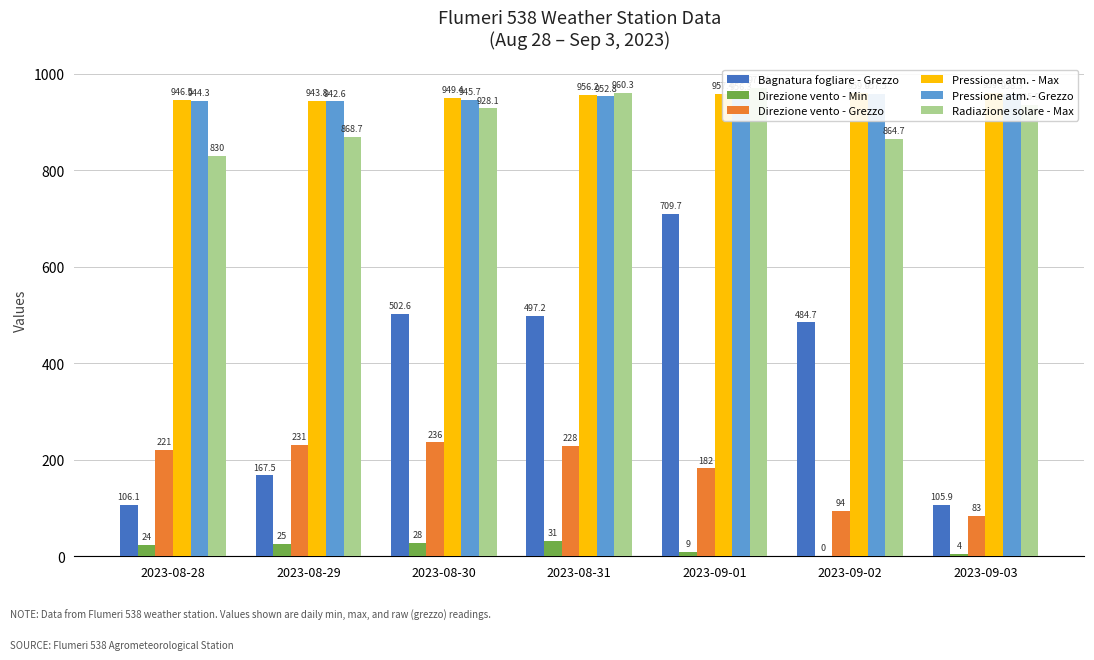

How many data points in Radiazione solare - Max are less than 928?

3